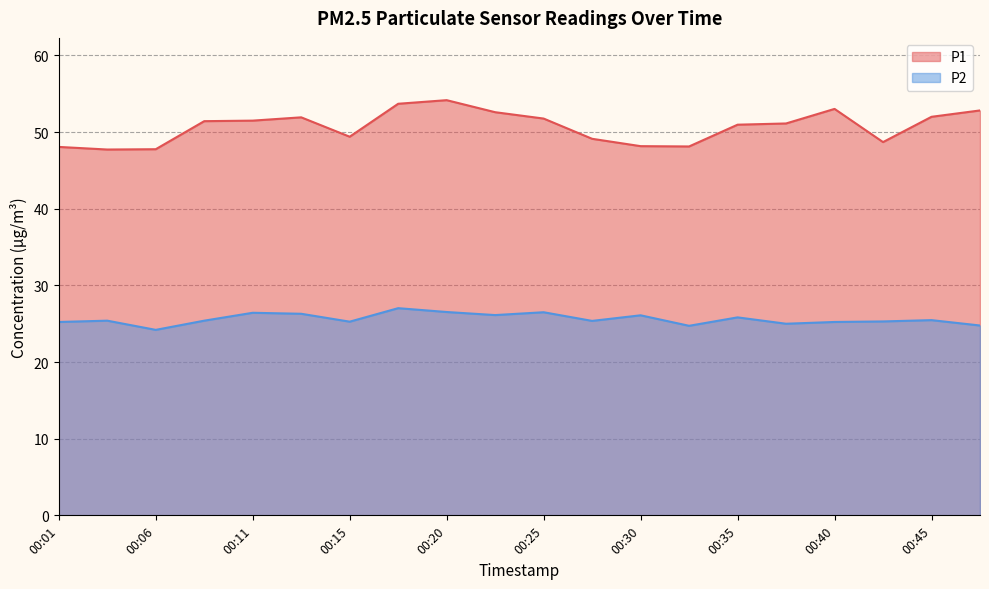

Reading left to right, transcribe all the data shown in this chart.

P1: 48.1	47.7	47.8	51.4	51.5	51.9	49.4	53.7	54.2	52.6	51.8	49.1	48.2	48.1	51.0	51.1	53.0	48.7	52.0	52.8
P2: 25.2	25.4	24.2	25.4	26.4	26.3	25.3	27.0	26.5	26.1	26.5	25.4	26.1	24.7	25.8	25.0	25.2	25.3	25.5	24.8